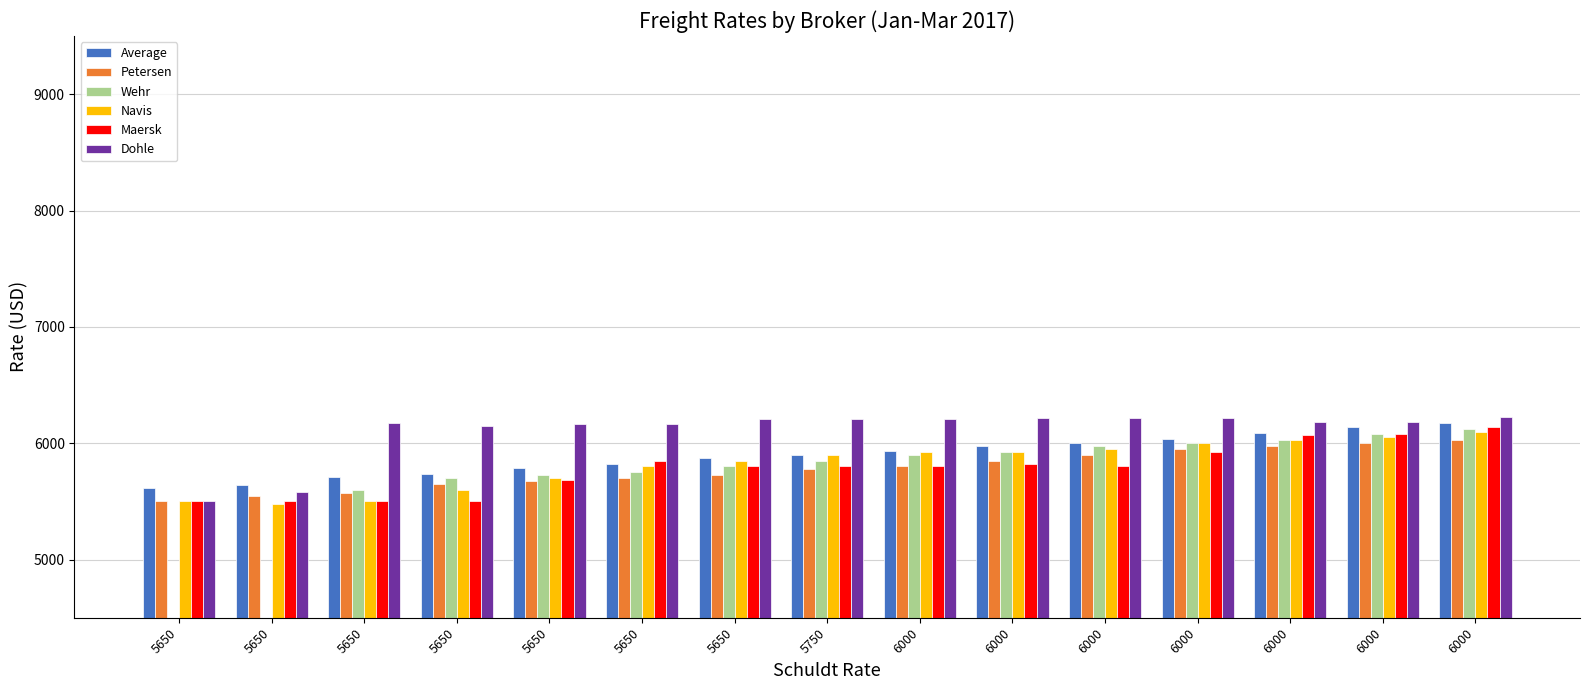

Which label corresponds to the largest value in the chart?

6000